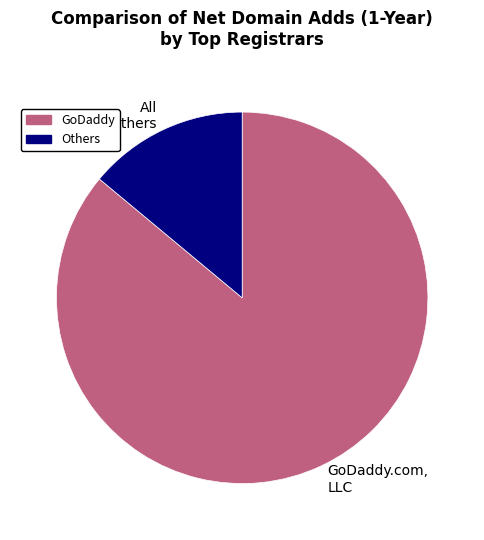

Is the sum of GoDaddy.com, LLC and All Others greater than half?

Yes